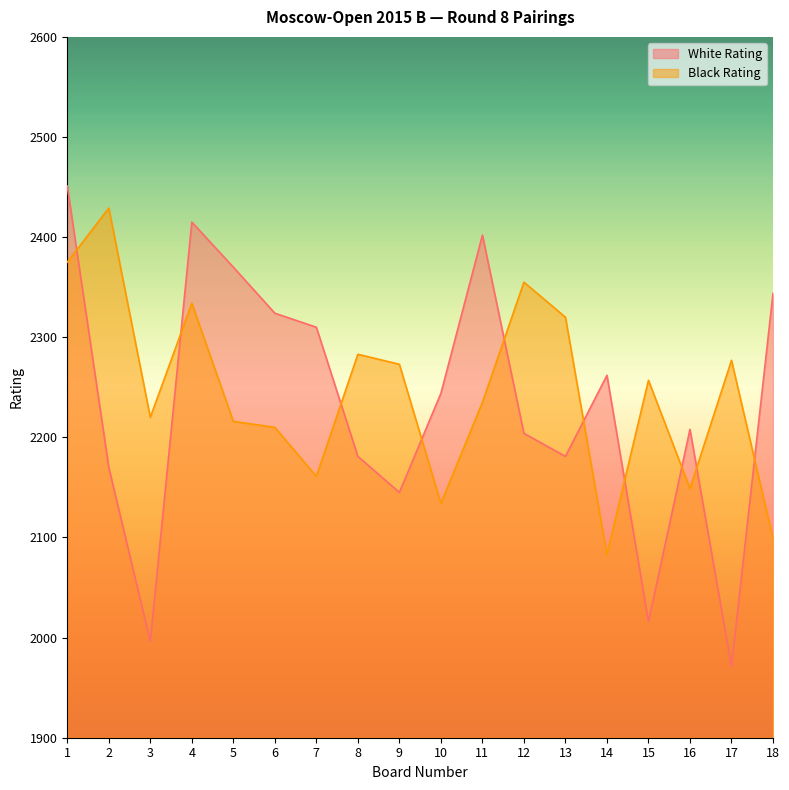

Where is the first local minimum for Black Rating?

3